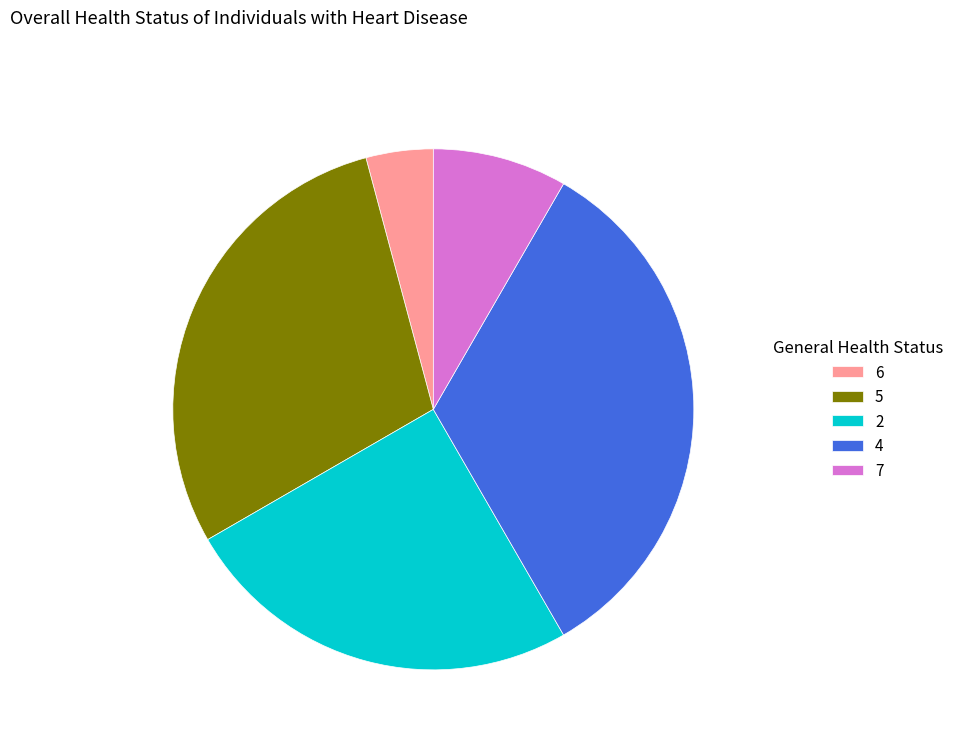

Rank the categories by value from lowest to highest.

6, 7, 2, 5, 4